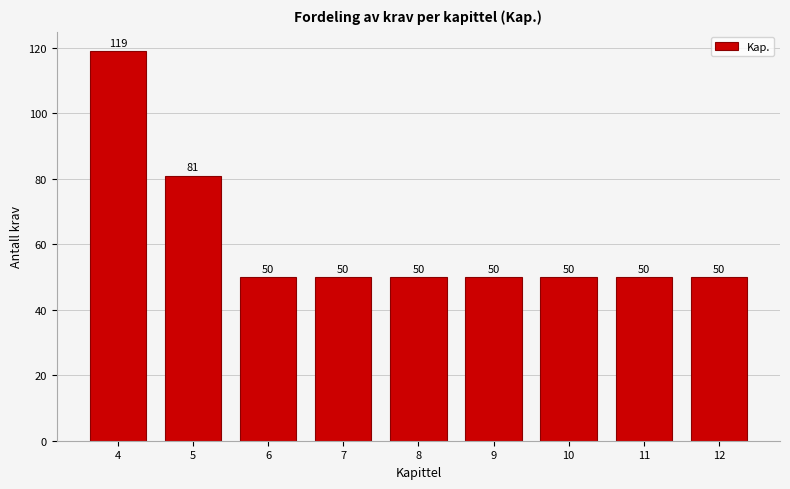

Reading left to right, transcribe all the data shown in this chart.

4=119	5=81	6=50	7=50	8=50	9=50	10=50	11=50	12=50